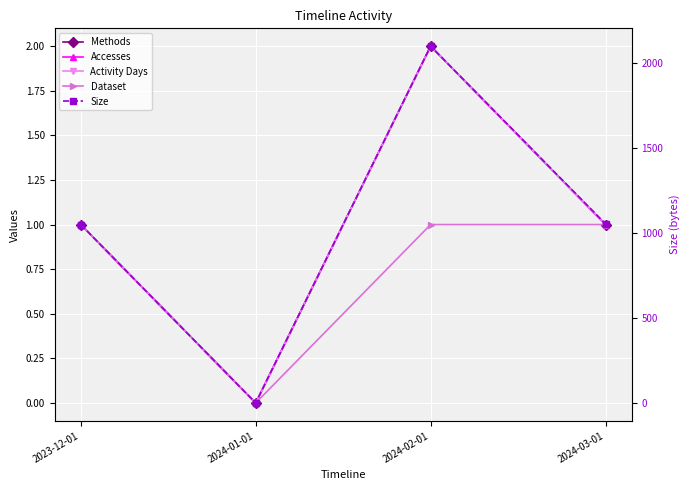

Reading left to right, extract all data points from this chart.

Methods: 1	0	2	1
Accesses: 1	0	2	1
Activity Days: 1	0	2	1
Dataset: 1	0	1	1
Size: 1049	0	2098	1053